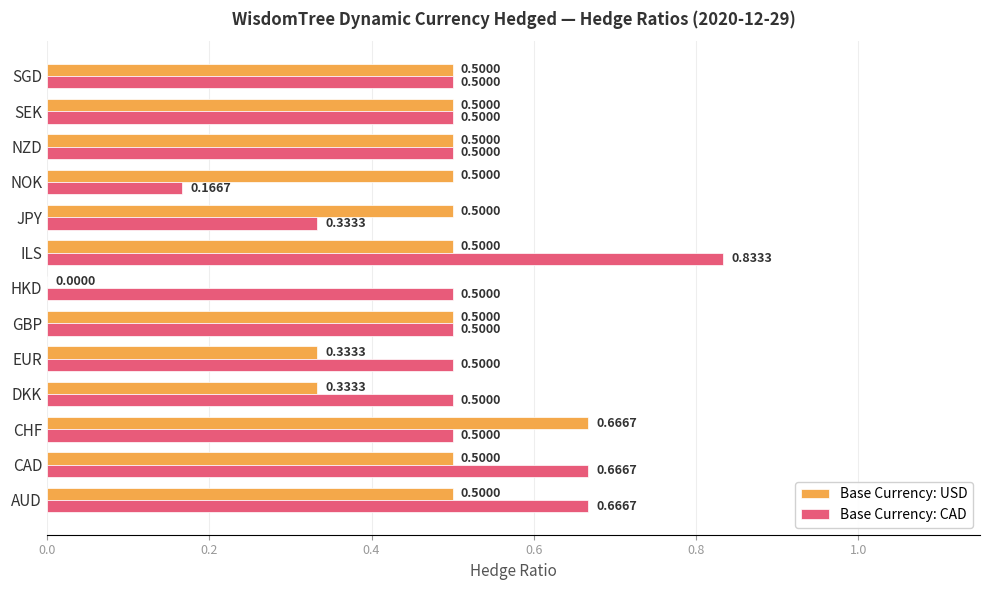

Between AUD and NZD, which series saw the biggest shift?

Base Currency: CAD